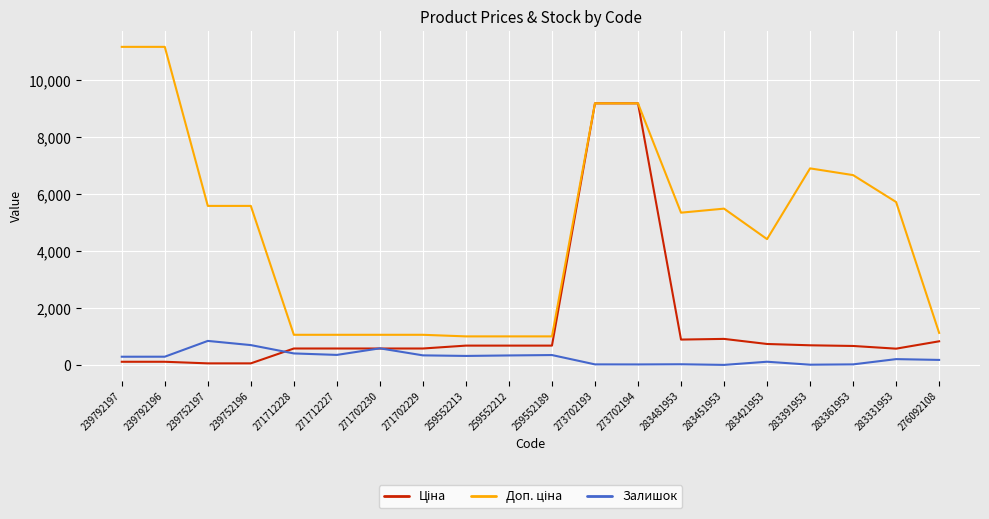

What is the maximum value shown in the chart?

11182.0